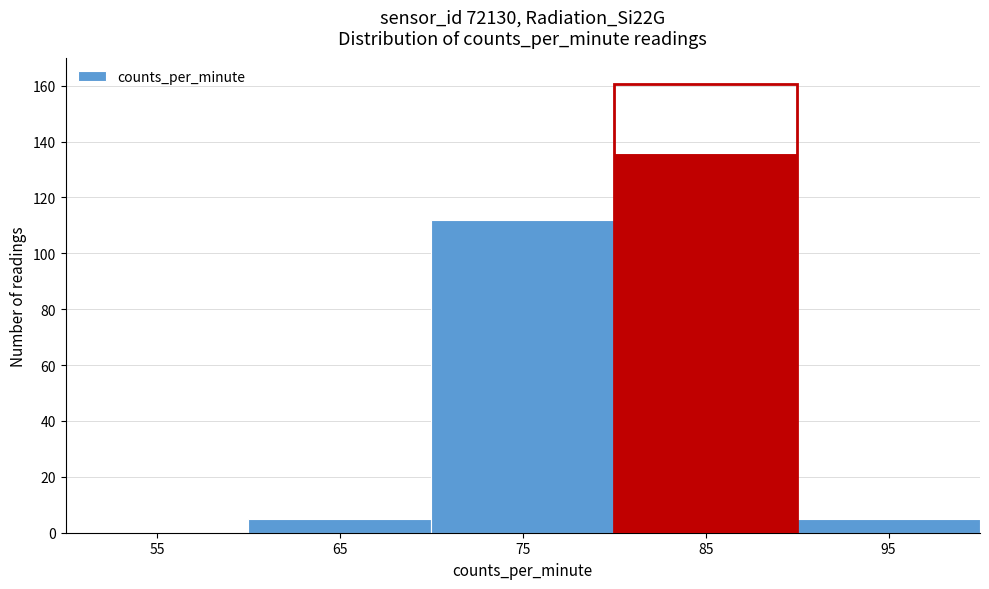

Reading left to right, extract all data points from this chart.

55=0	65=5	75=112	85=136	95=5